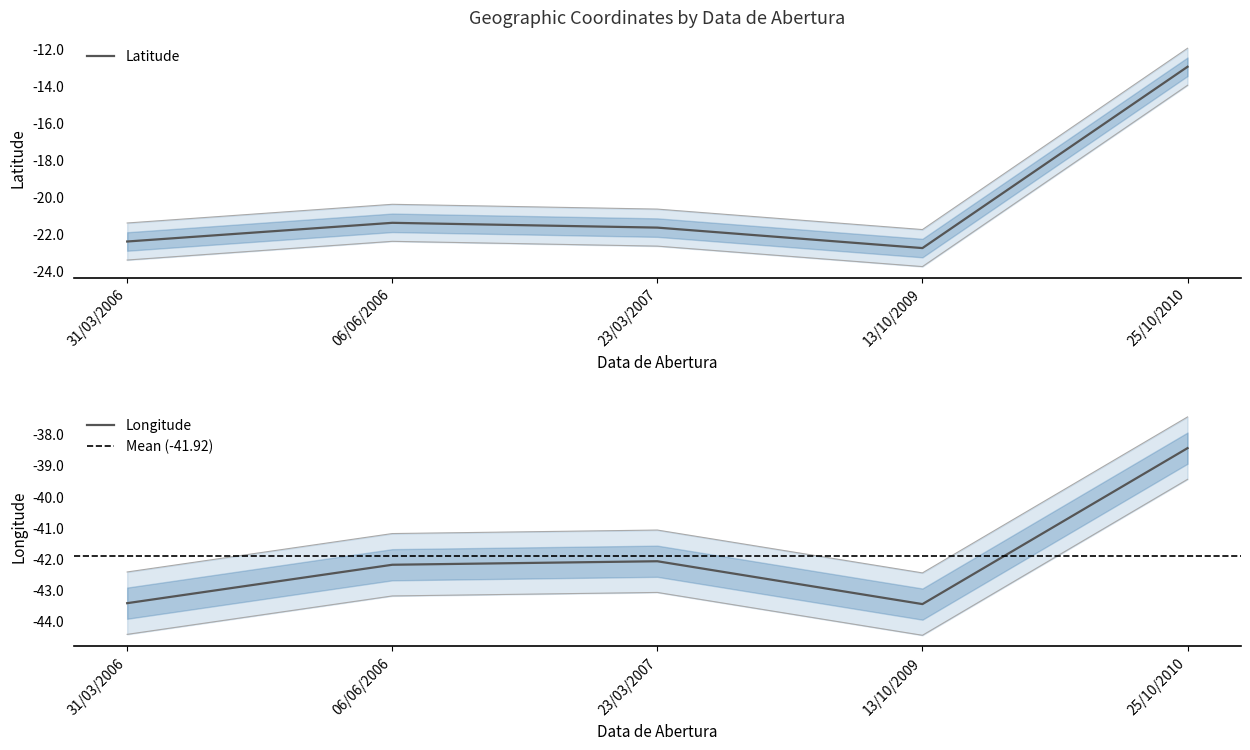

Which series changed the most between 13/10/2009 and 25/10/2010?

Latitude